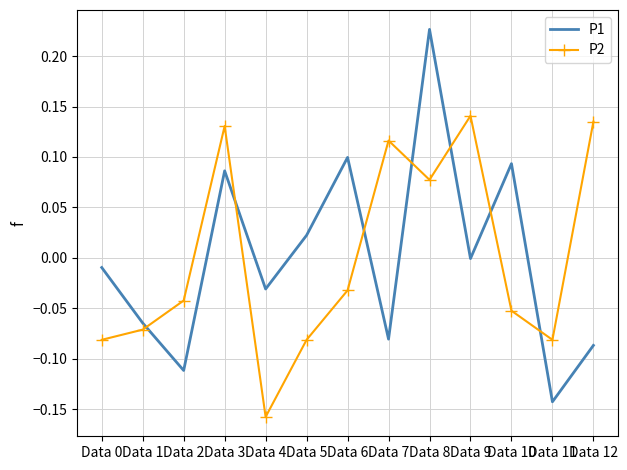

After their last crossing, which series has the higher values: P1 or P2?

P2